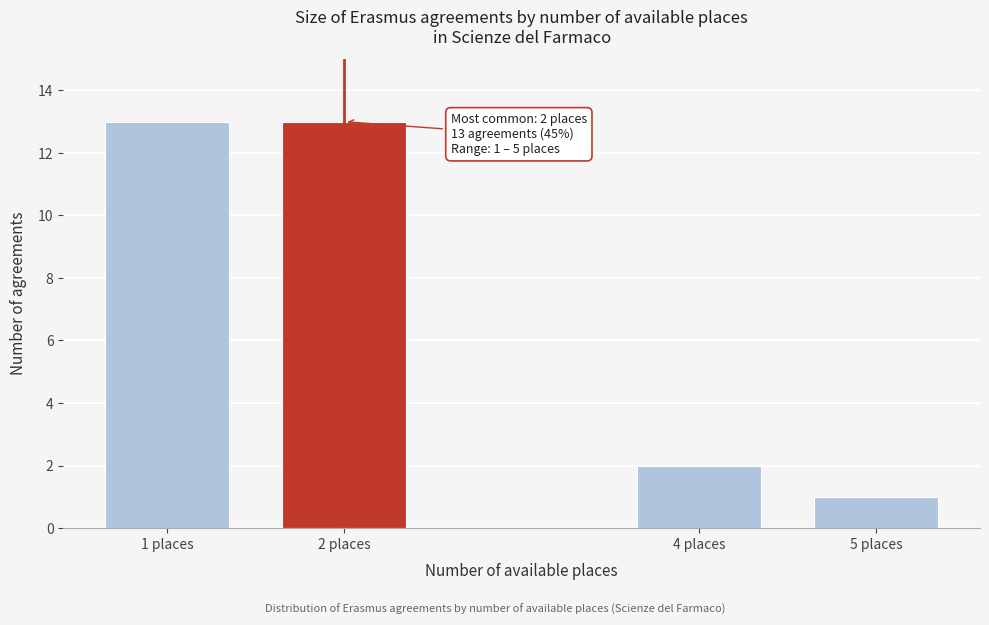

Reading left to right, list all the values displayed in this chart.

1 places=13	2 places=13	4 places=2	5 places=1